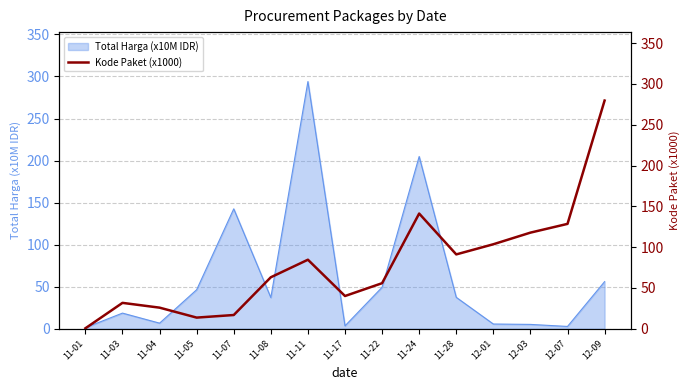

Reading left to right, extract all data points from this chart.

0.6	31.7	25.8	13.7	16.8	63.1	84.6	40.1	55.8	141.2	91.1	103.5	117.8	128.5	279.6